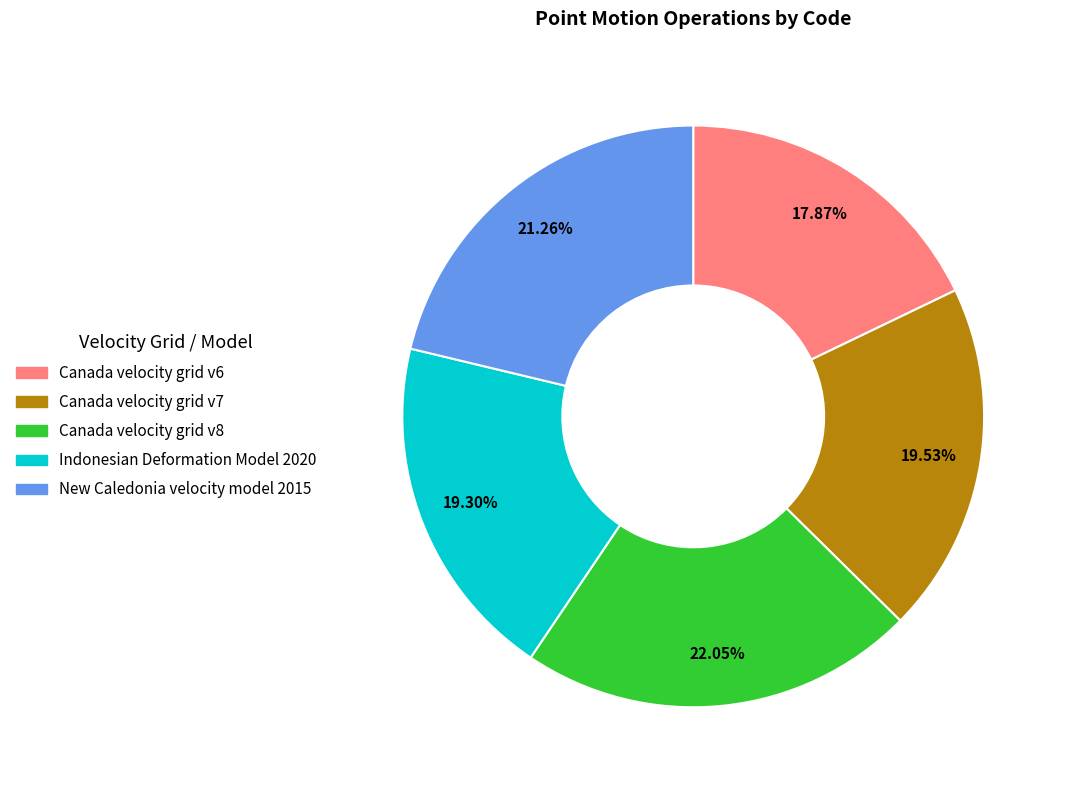

To the nearest percent, what portion does Indonesian Deformation Model 2020 represent?

19%